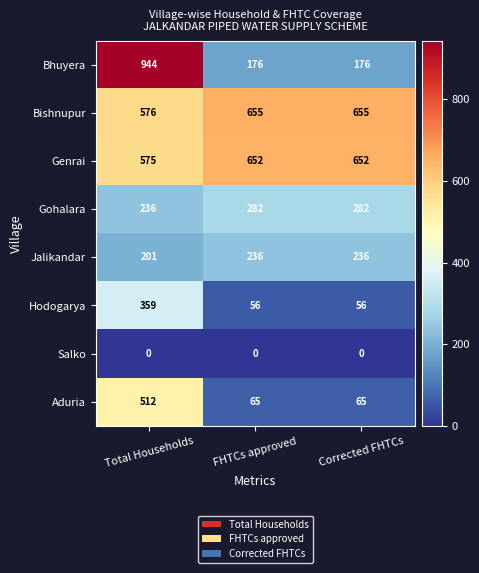

How many values in the Aduria series exceed 65?

1